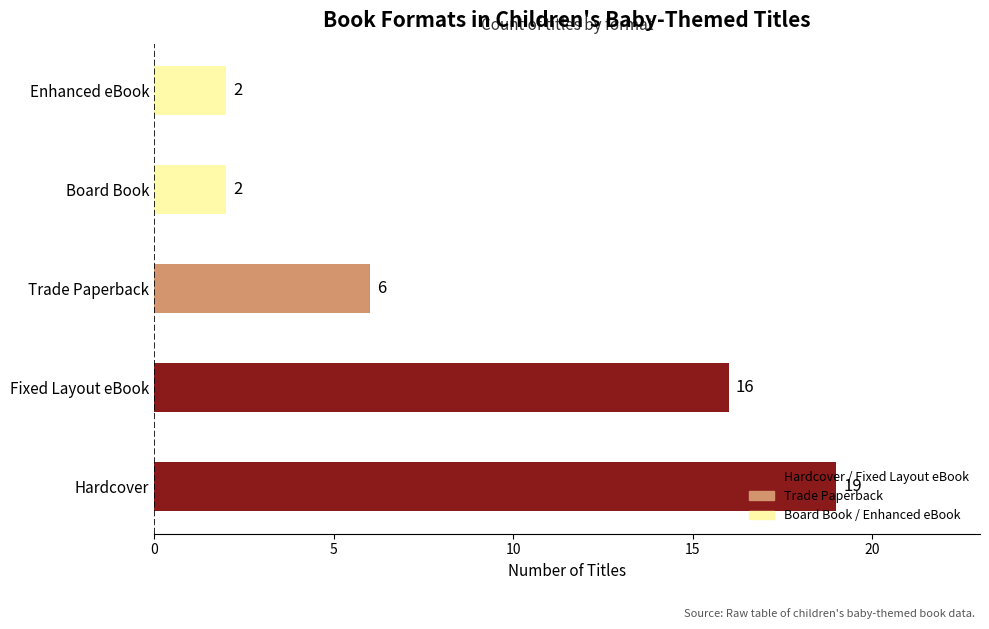

How many values are between 2 and 16?

4